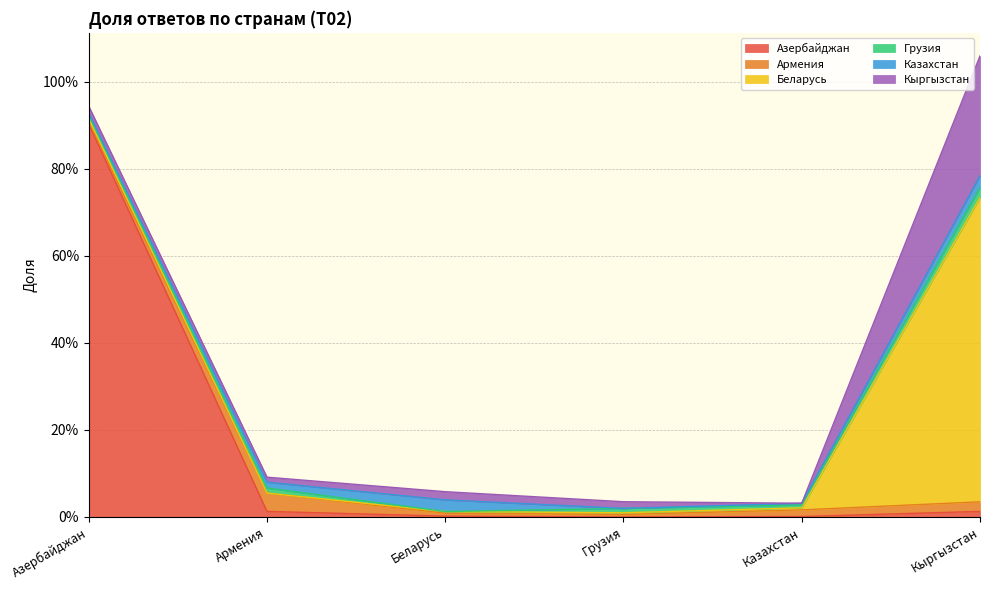

How many categories are shown in the chart?

6